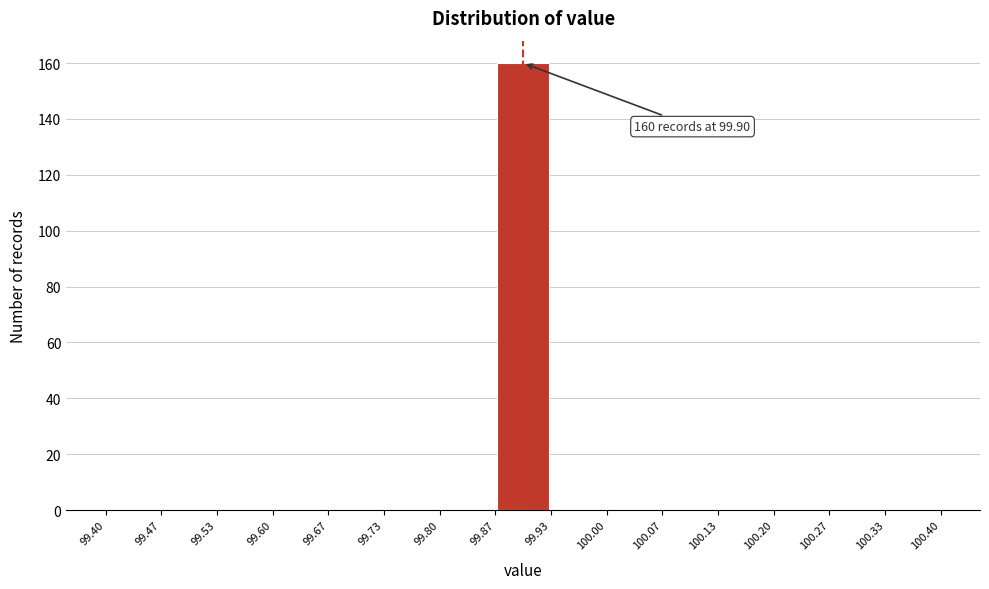

Which range on the x-axis has the tallest bar?

99.87 to 99.93